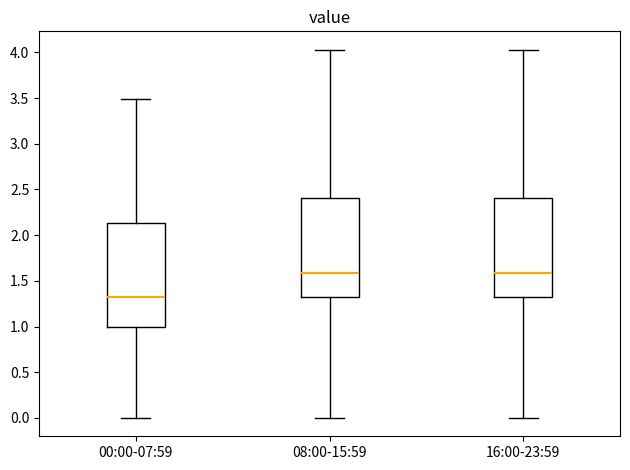

Where is the upper edge of the box for 08:00-15:59 on the y-axis? The values are not printed on the chart, so give them approximately, as read against the axis.

2.40